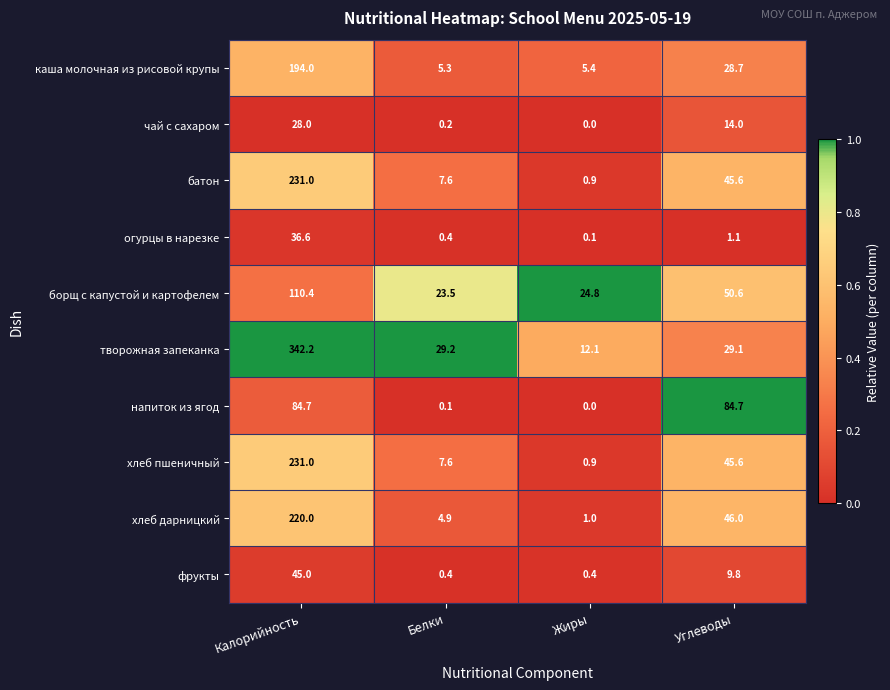

What is the difference between the second highest and minimum values in the каша молочная из рисовой крупы series?

23.4